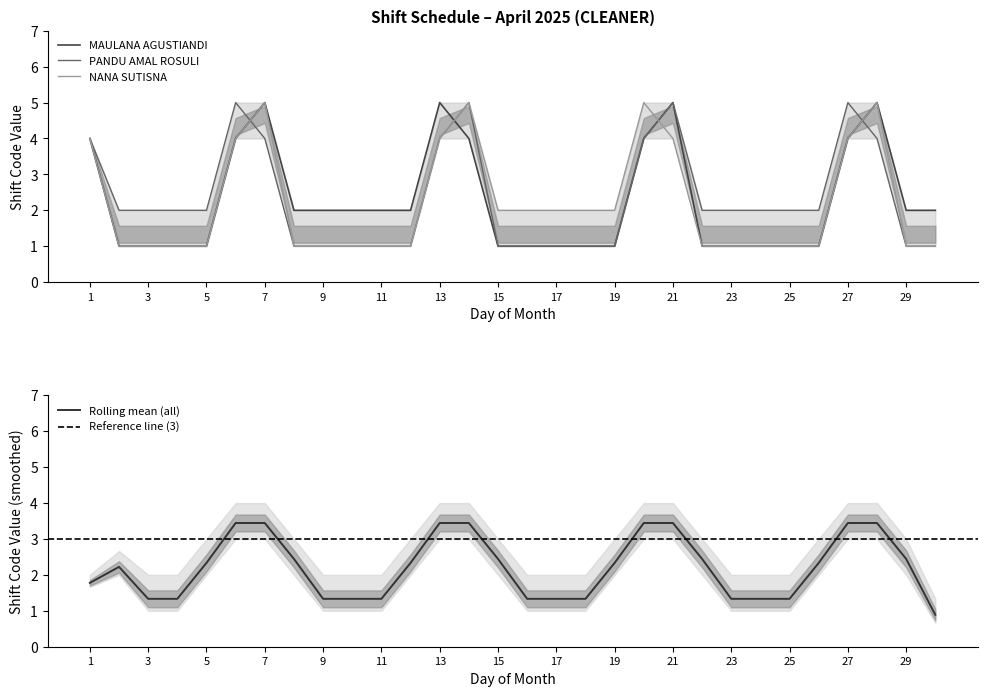

Read the NANA SUTISNA value at 25.

1